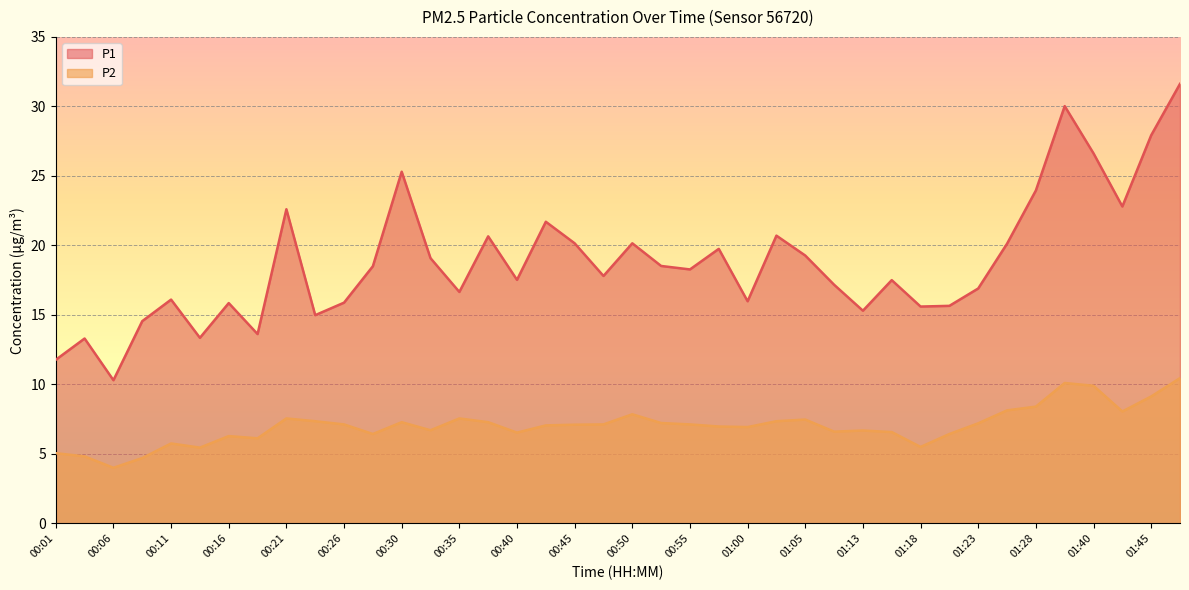

What is the minimum value for P2?

4.0